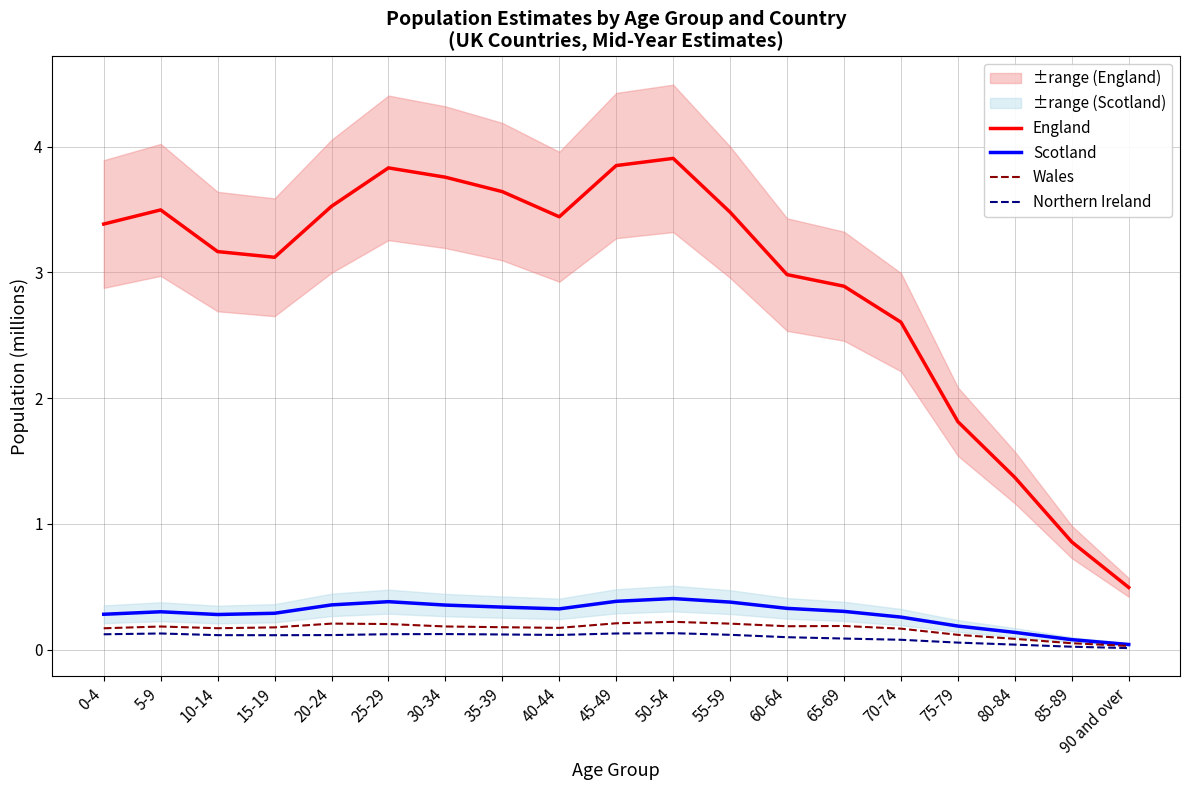

What is the total value across all series at 10-14?

3.7